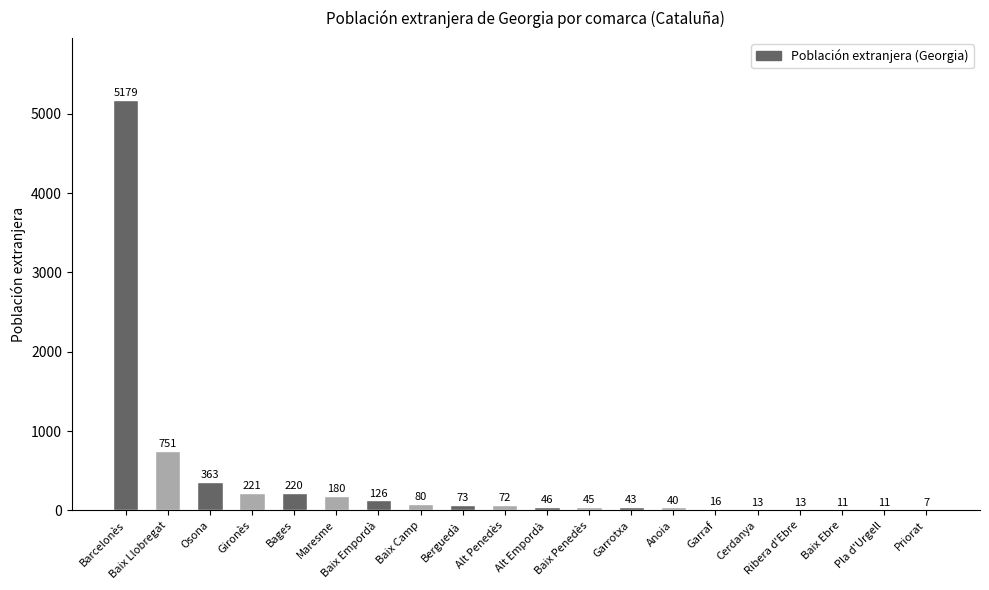

What is the greatest value displayed?

5179